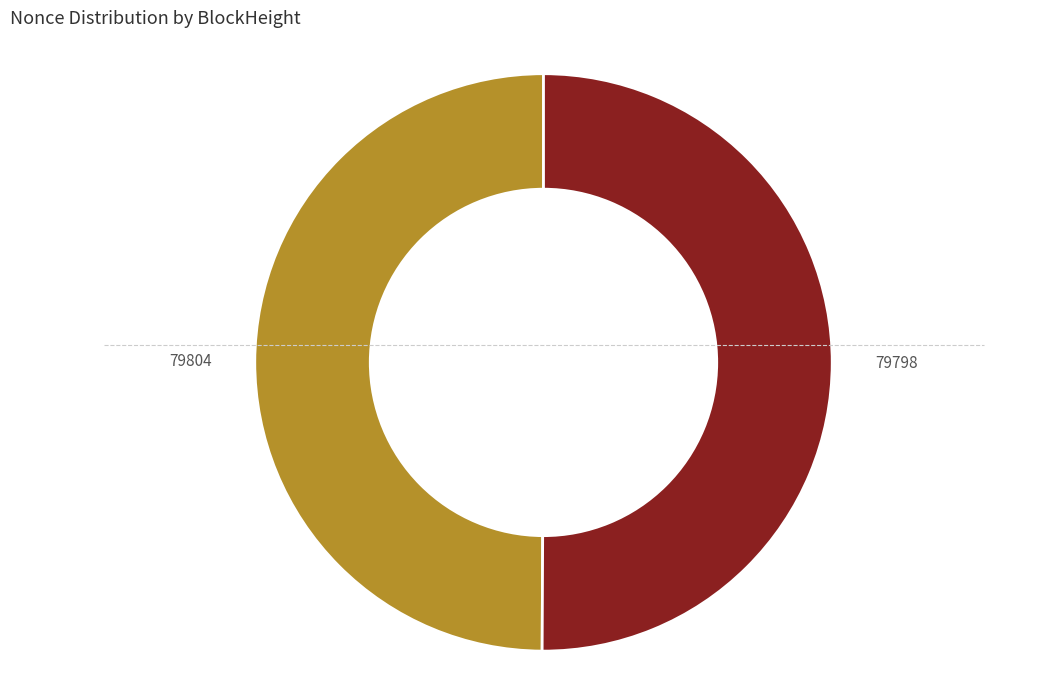

Is it true that 79804 is 45% of the pie?

False